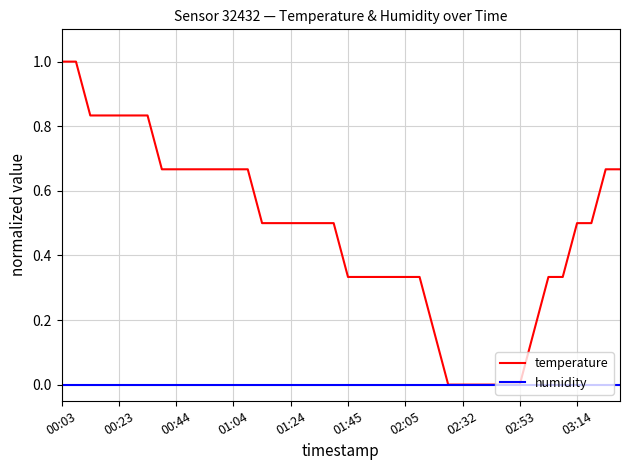

Which series has the largest total across all categories?

temperature